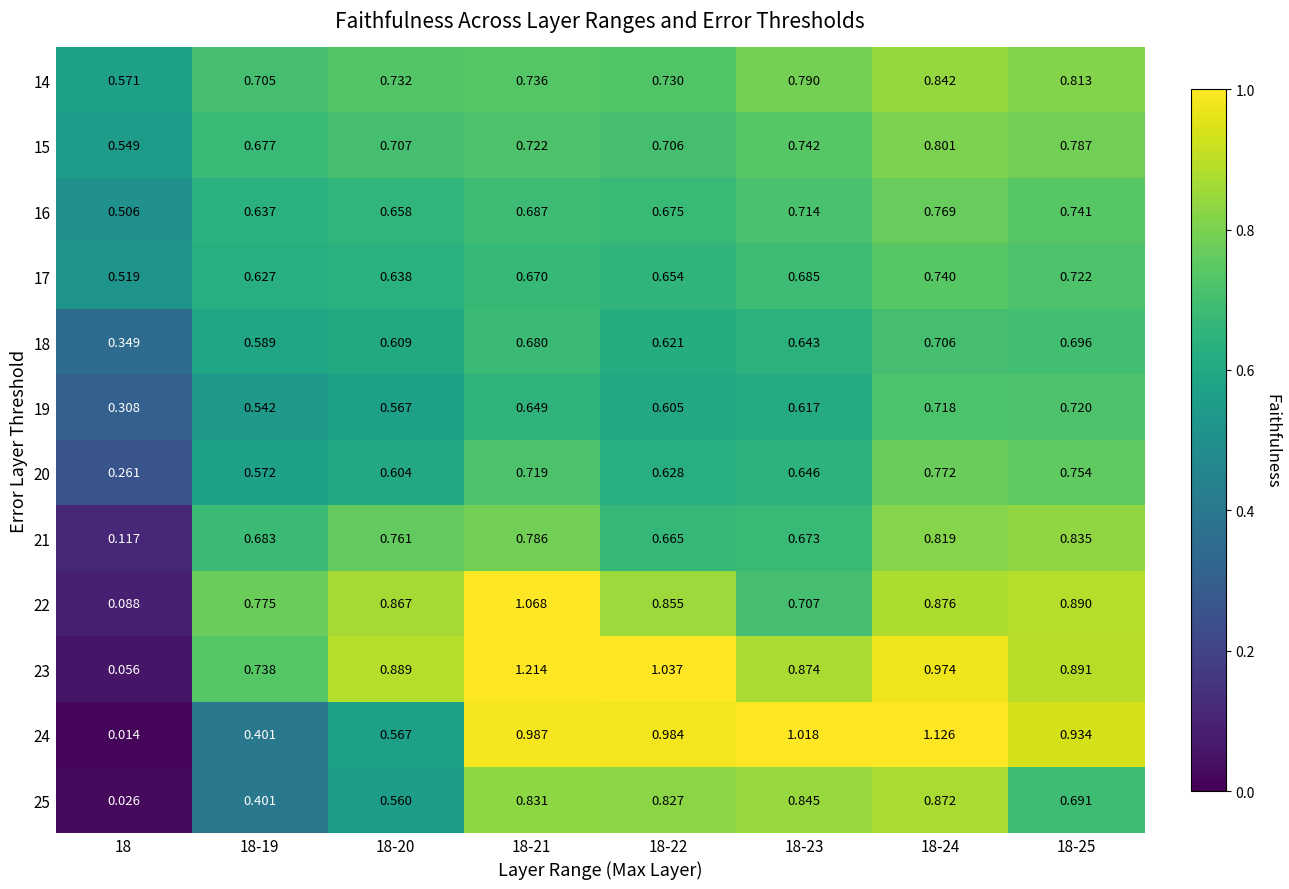

Between 18-22 and 18-24, which series saw the biggest shift?

21